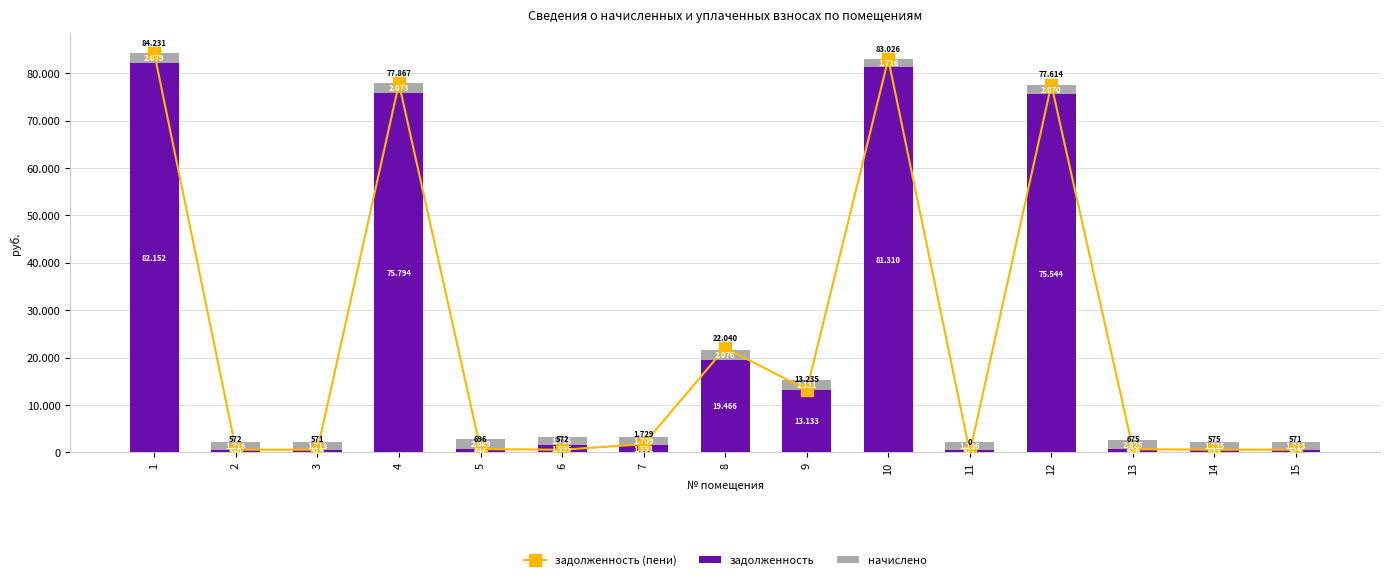

At which label is задолженность (пени) closest to 42115?

8